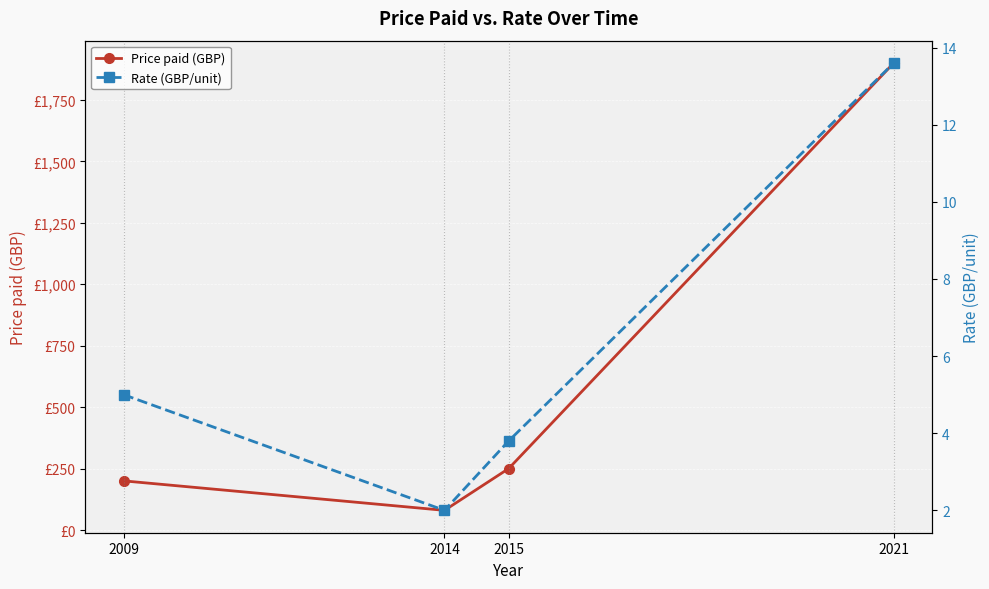

Which label corresponds to the smallest value in the chart?

2014